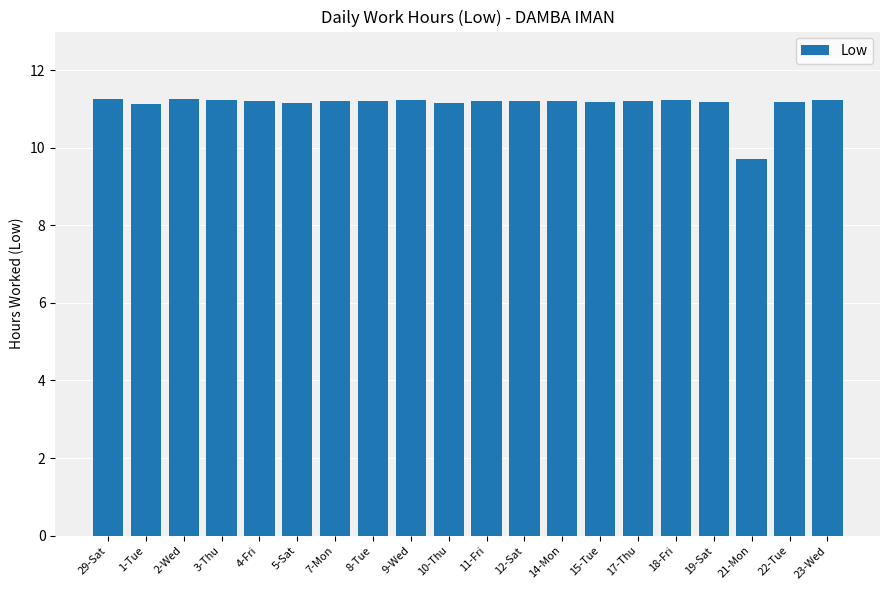

The value at 5-Sat is 15.2. True or false?

False